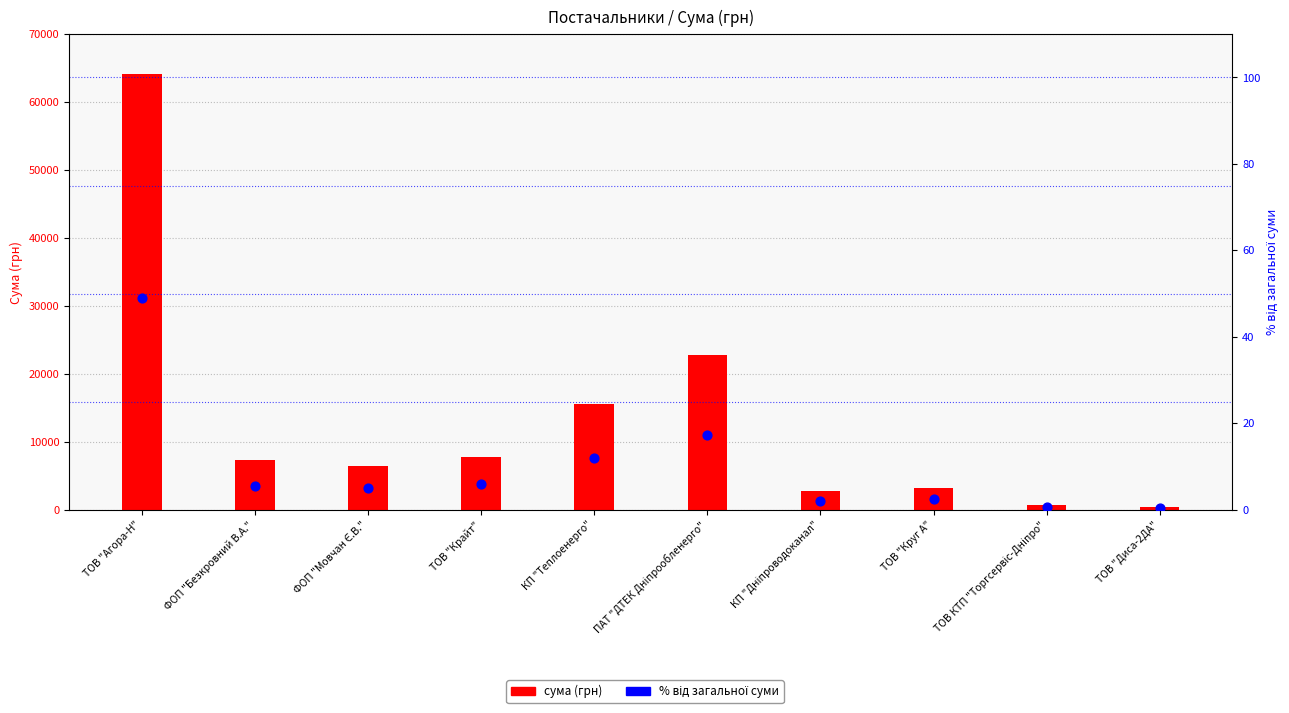

Which series contains the highest Y value?

сума (грн)